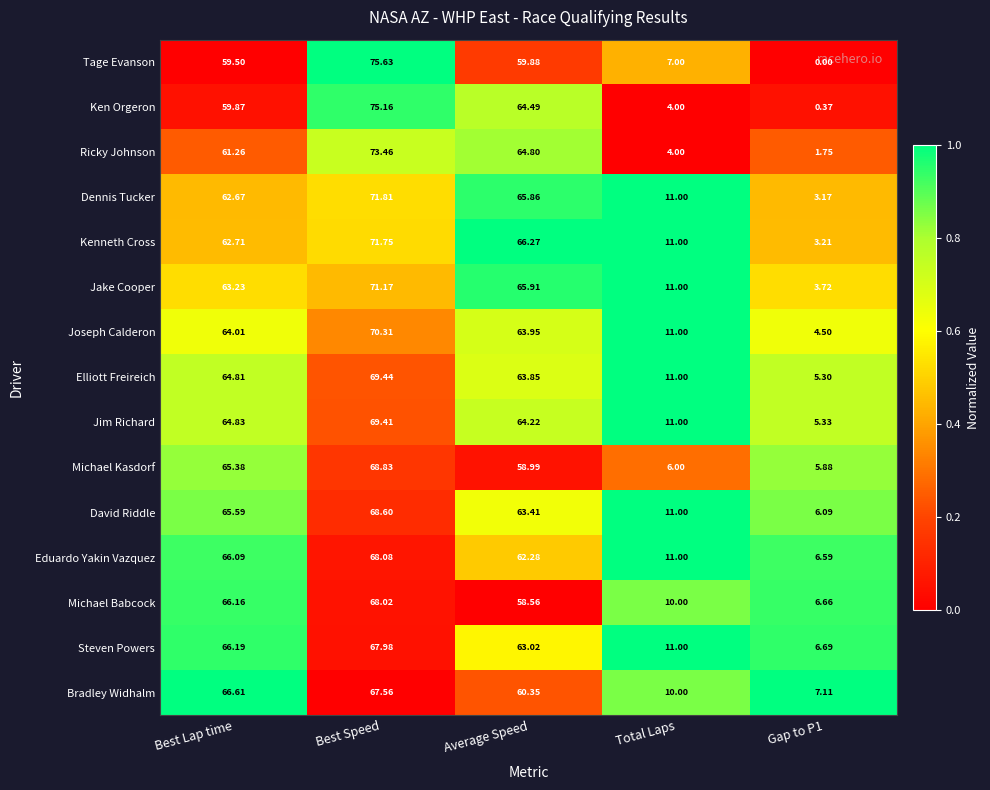

Where is Jake Cooper nearest to the value 37?

Total Laps